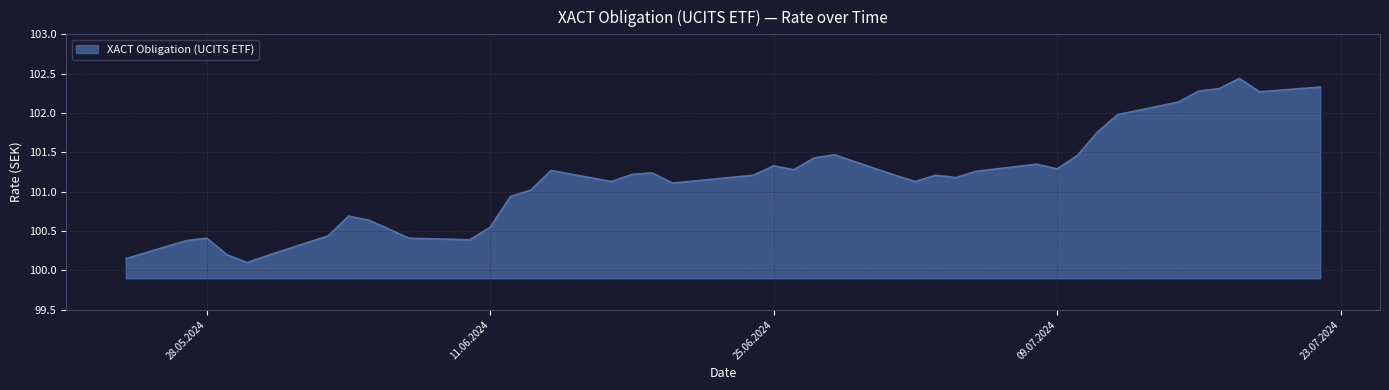

What is the difference between the maximum and minimum values?

2.3